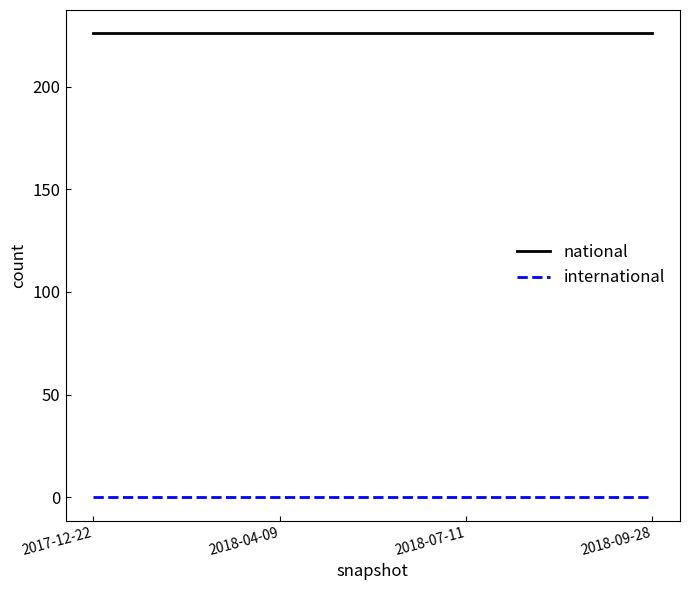

At how many categories does at least one series exceed 148?

4